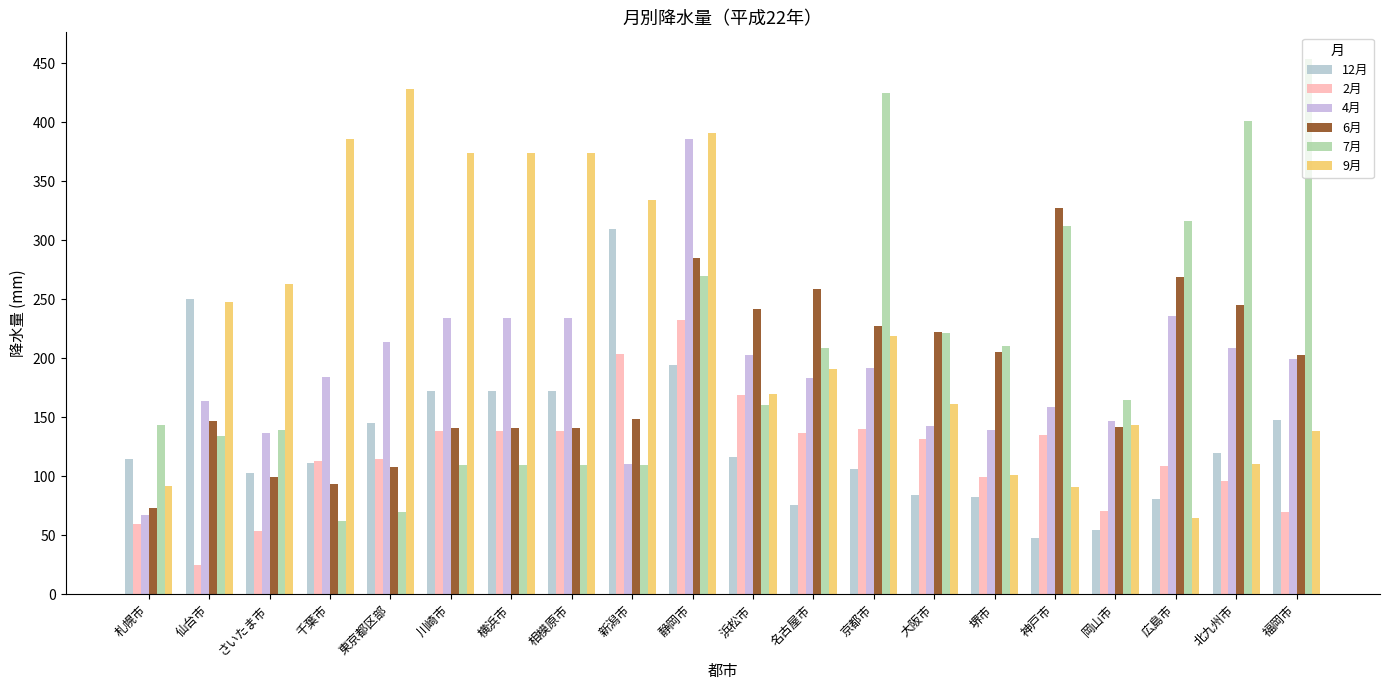

At which label does 4月 reach its peak?

静岡市